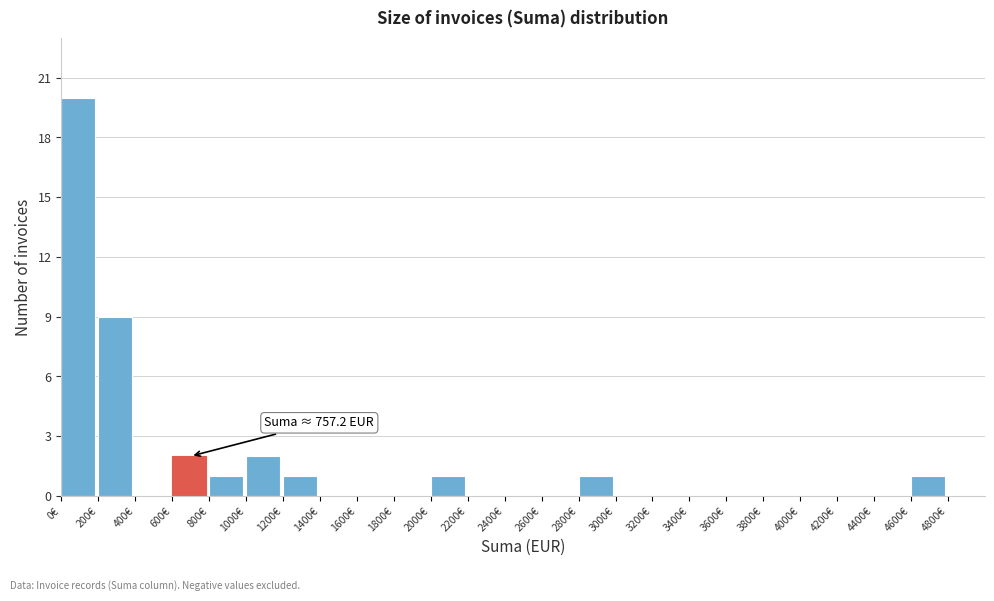

Which range on the x-axis has the tallest bar?

0 to 200